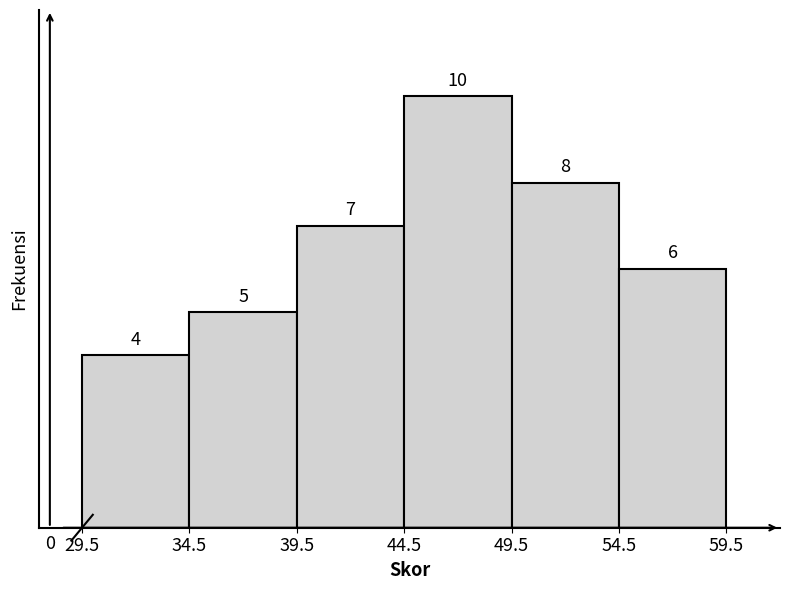

Reading left to right, transcribe this chart: for each bar, give the range it covers on the x-axis and its height.

29.5 to 34.5: 4
34.5 to 39.5: 5
39.5 to 44.5: 7
44.5 to 49.5: 10
49.5 to 54.5: 8
54.5 to 59.5: 6